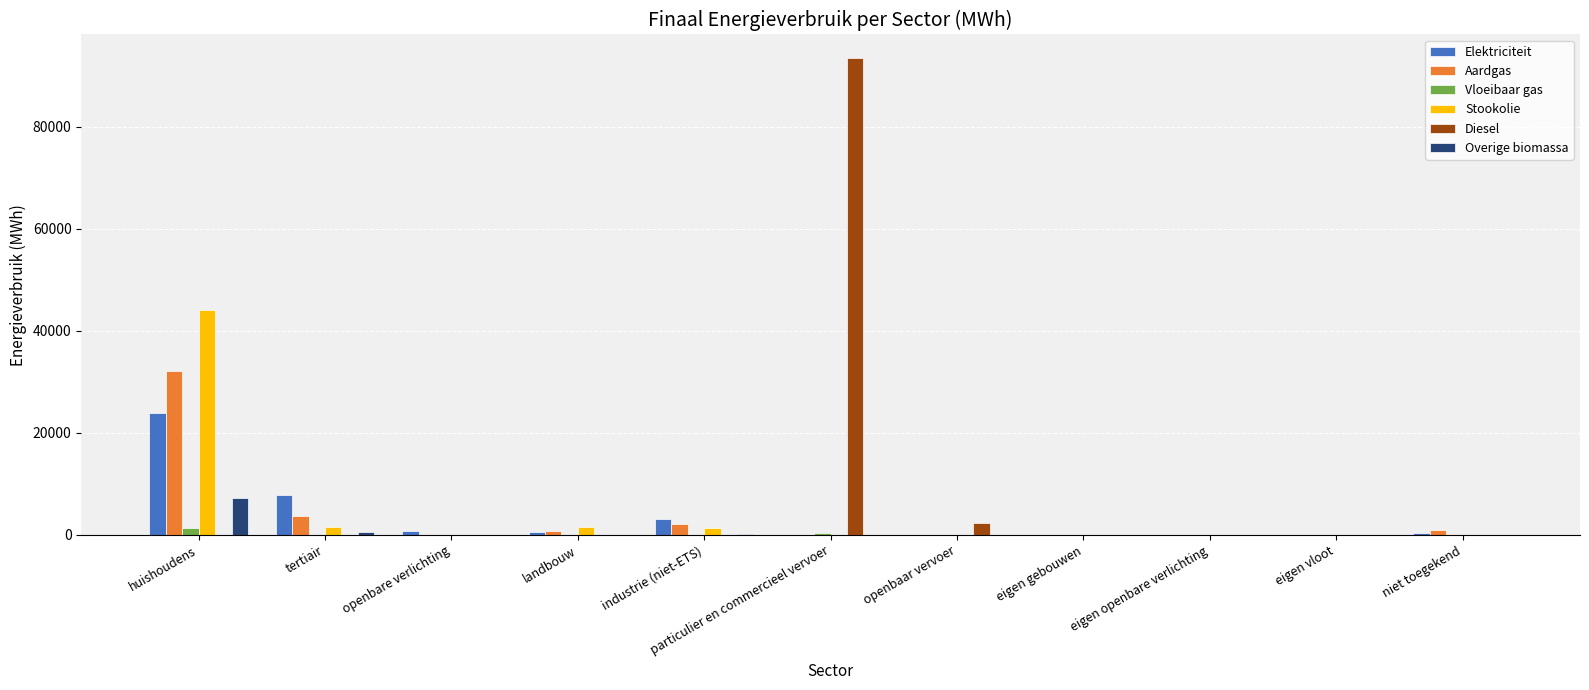

The Vloeibaar gas series shows 0.0 at eigen openbare verlichting. True or false?

True